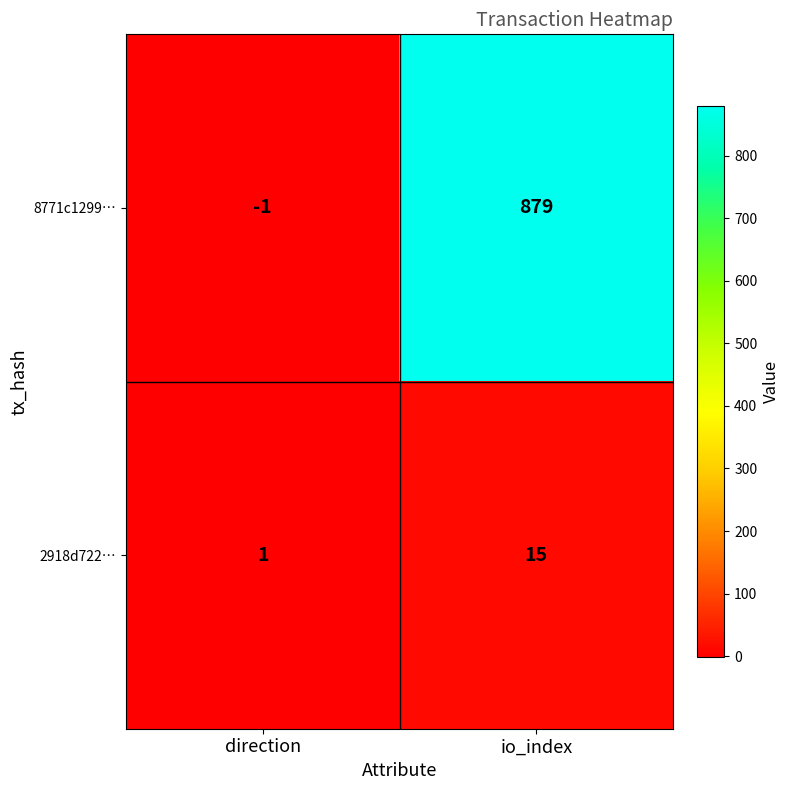

What is the sum of all 8771c1299… values?

878